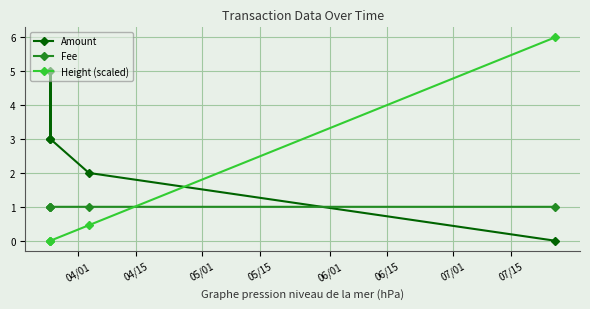

Reading right to left, transcribe all the data shown in this chart.

Amount: 0.0	2.0	3.0	5.0	3.0
Fee: 1.0	1.0	1.0	1.0	1.0
Height (scaled): 6.0	0.5	0.0	0.0	0.0